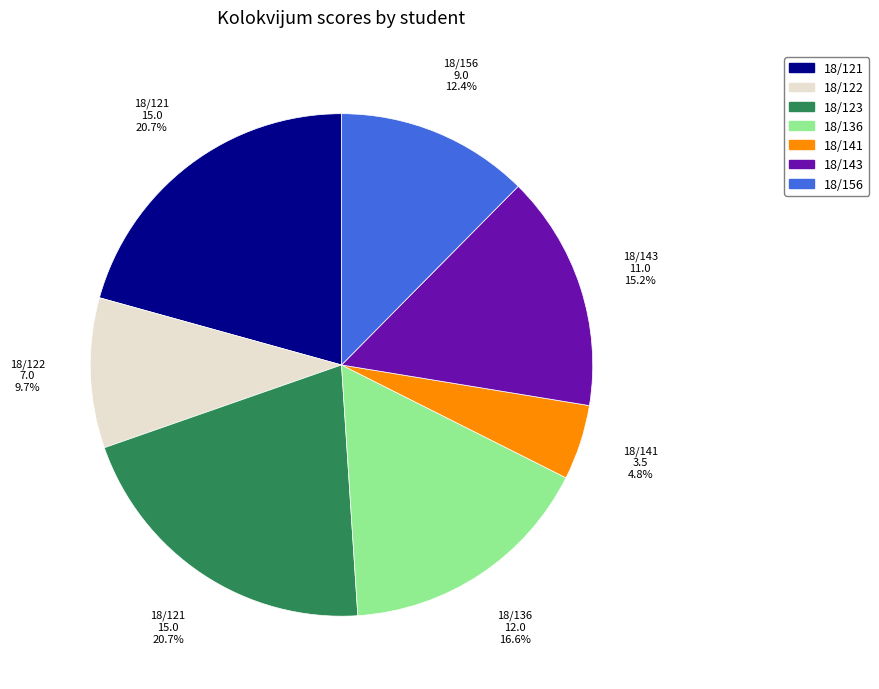

To the nearest percent, what is the average slice percentage?

14%